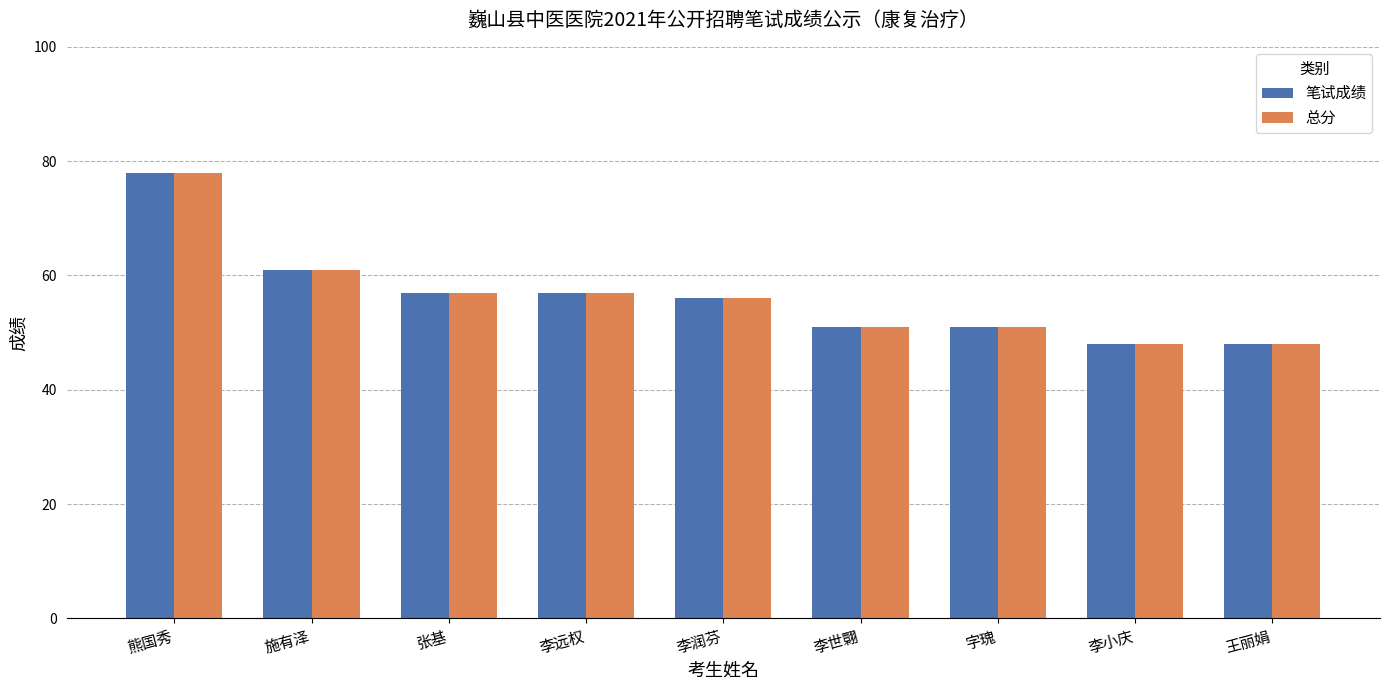

What position from the right is 字瑰?

3